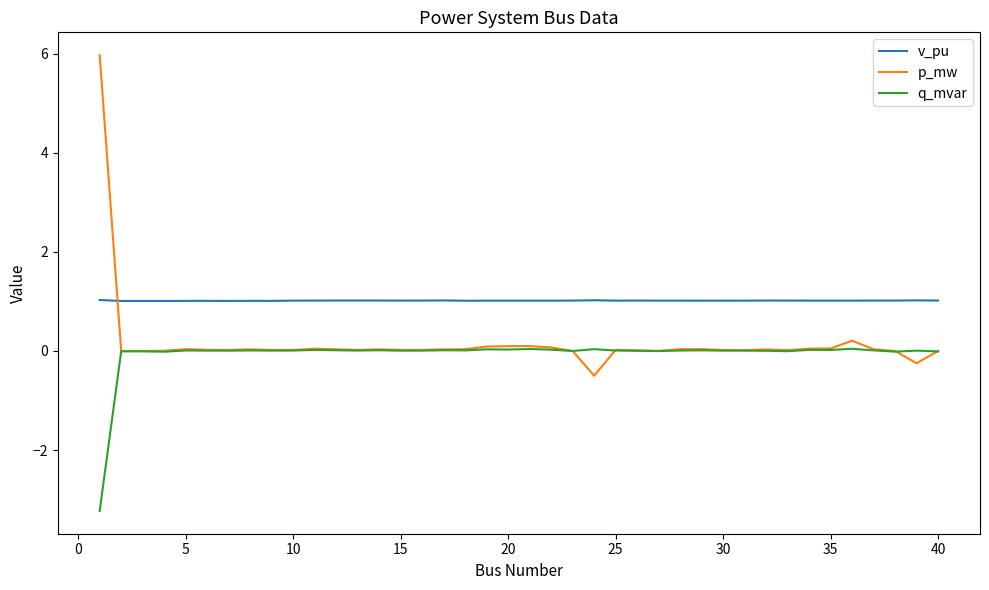

Which series has the widest spread of values?

p_mw